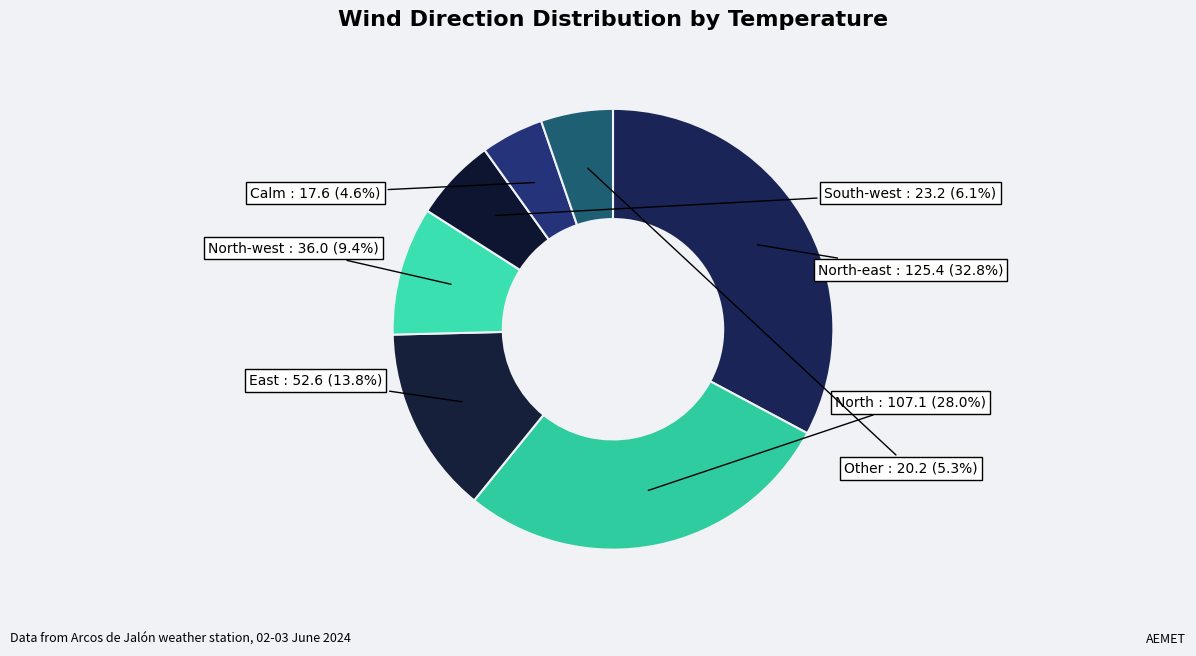

How many segments does this pie chart have?

7